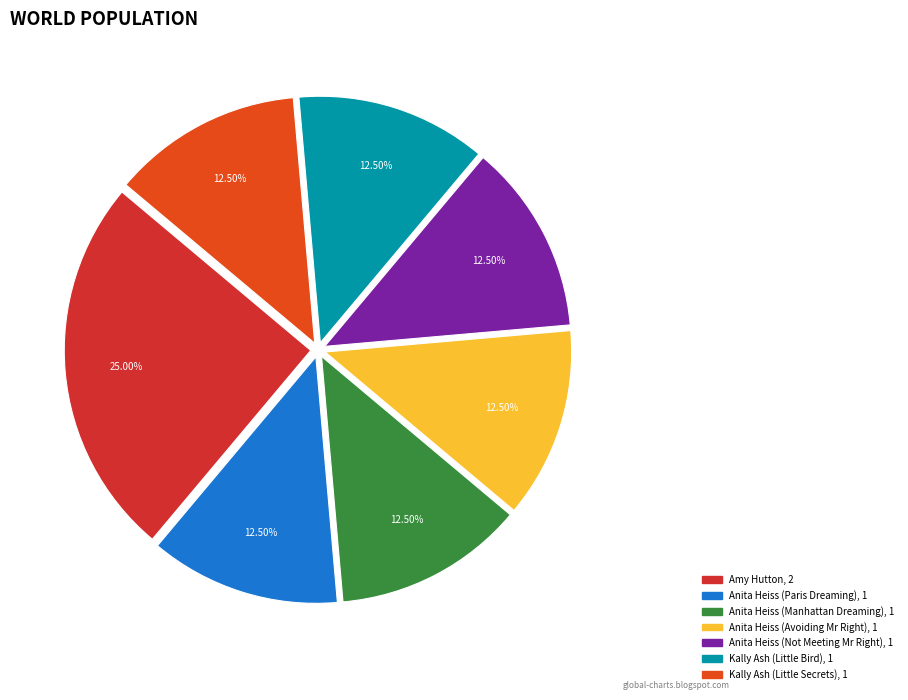

Does Amy Hutton account for over 50% of the chart?

No